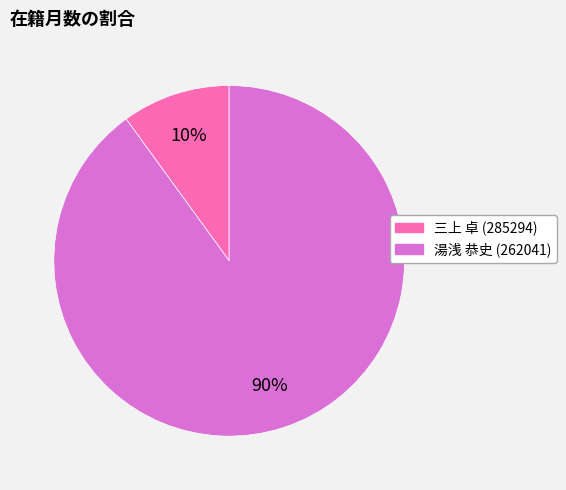

To the nearest percent, what is the combined percentage of 三上 卓 (285294) and 湯浅 恭史 (262041)?

100%